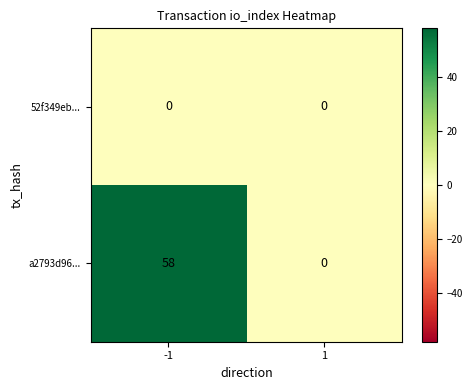

What value does the a2793d96... series have at -1, to the nearest 5?

60